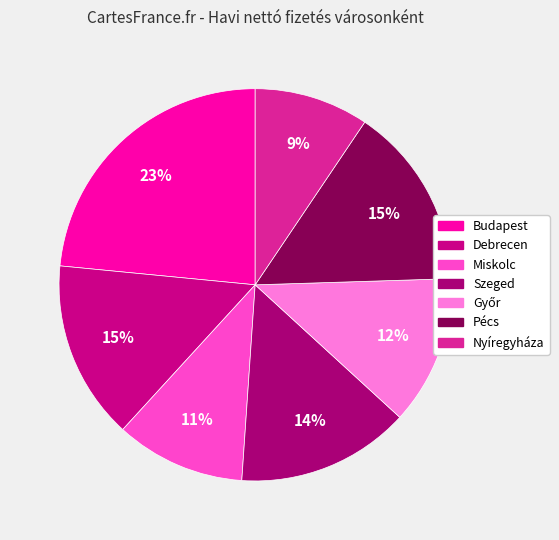

How many segments does this pie chart have?

7